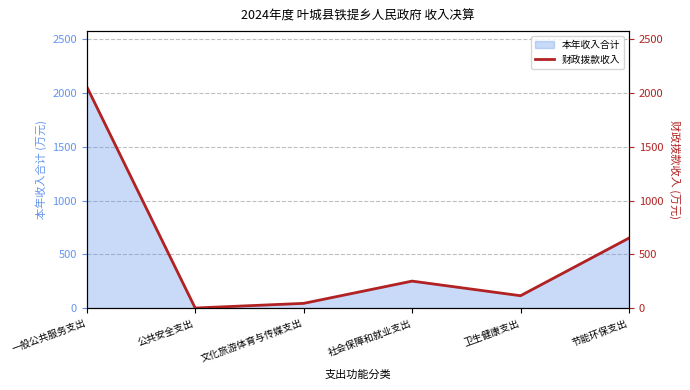

Approximately how many times larger is the value at 文化旅游体育与传媒支出 compared to 卫生健康支出?

0.4